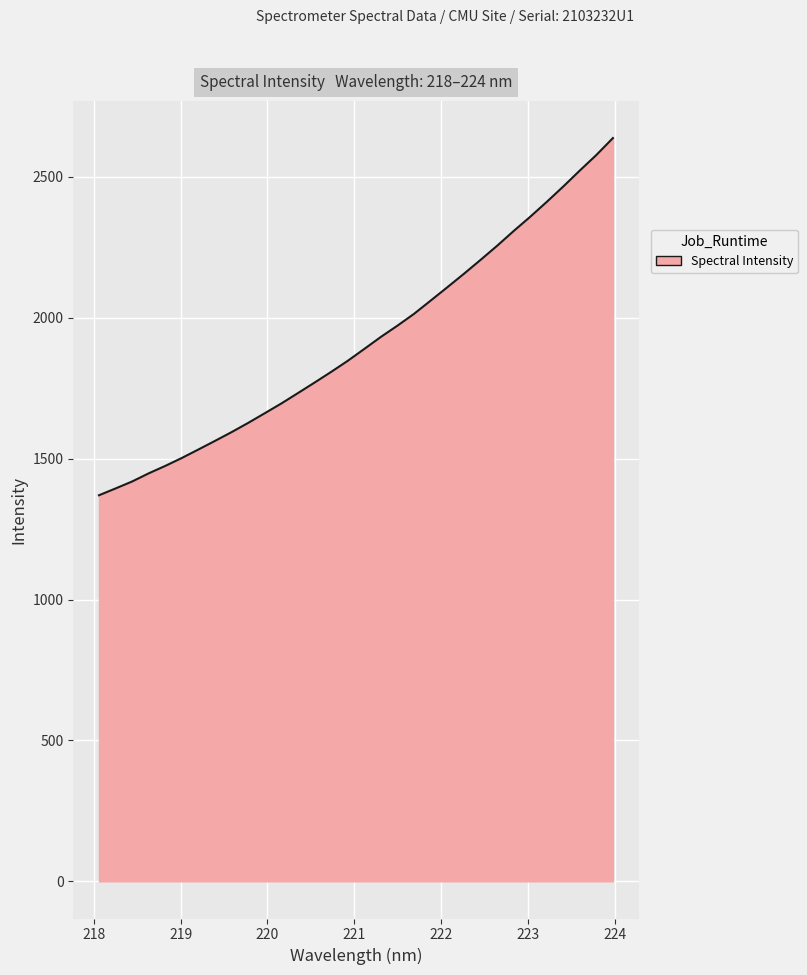

What is the minimum value shown in the chart?

1369.9